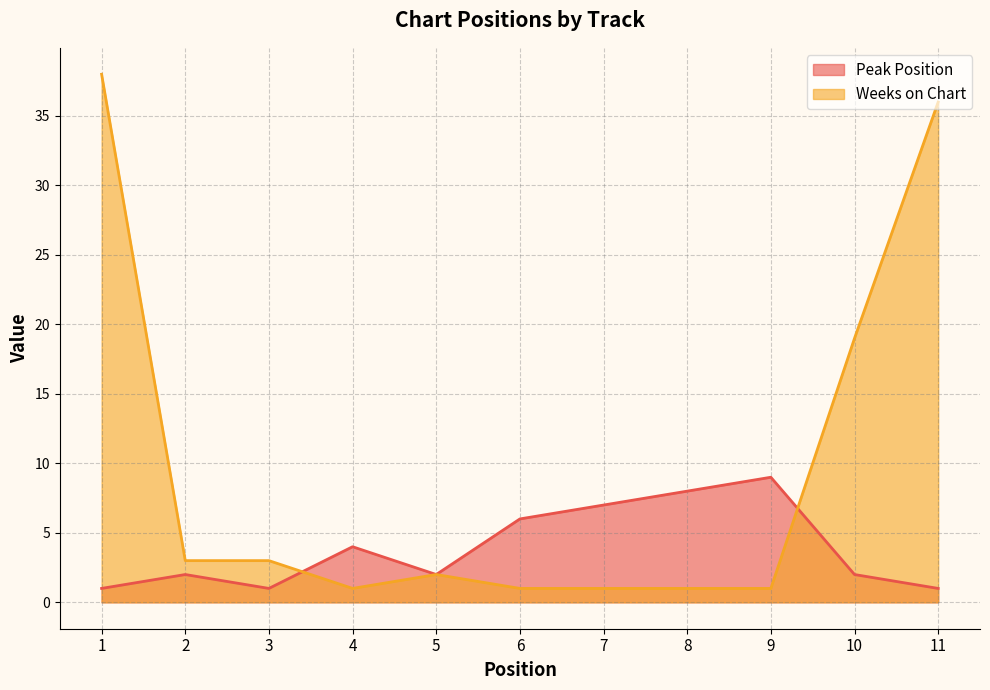

List the labels in order of Weeks on Chart value, largest first.

1, 11, 10, 2, 3, 5, 4, 6, 7, 8, 9